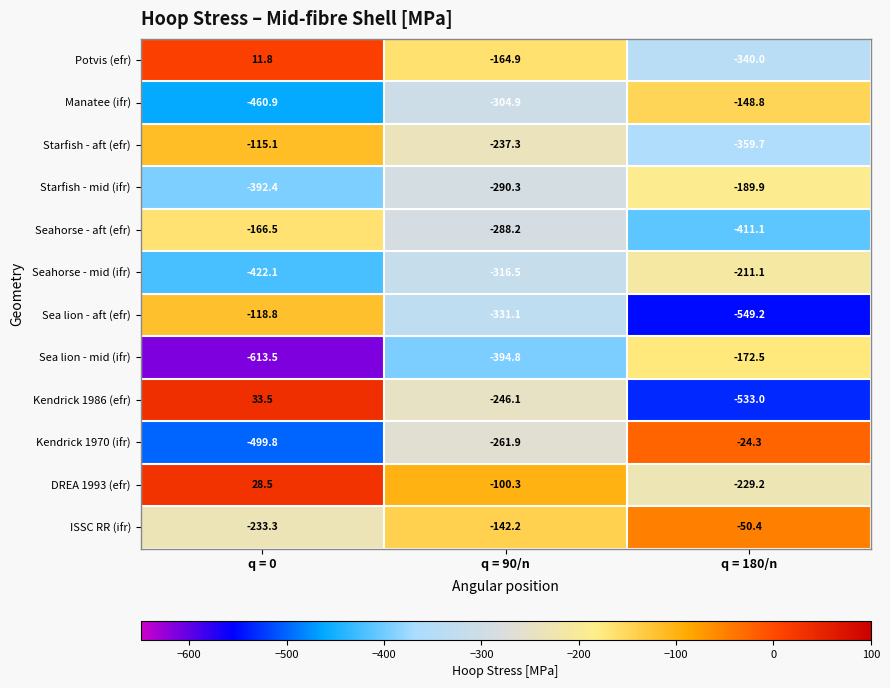

What is the maximum value shown in the chart?

33.5